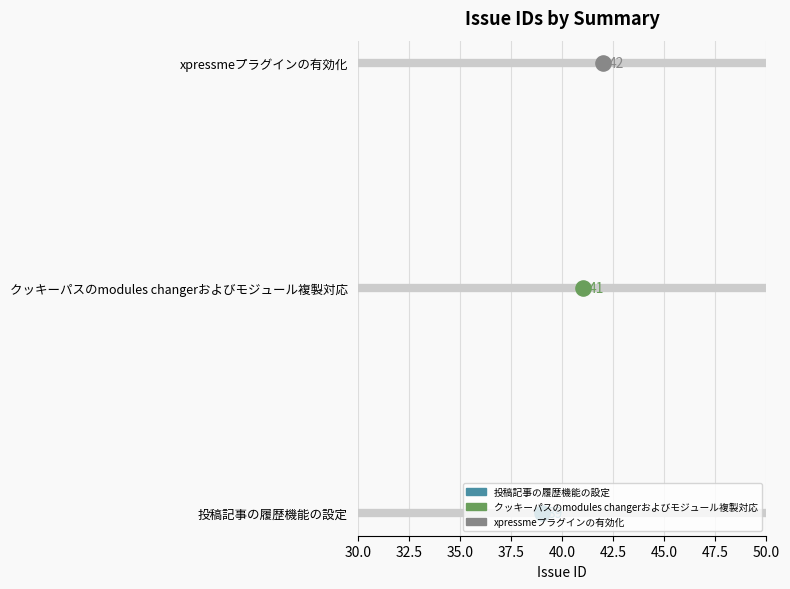

Between xpressmeプラグインの有効化 and 投稿記事の履歴機能の設定, which is larger?

xpressmeプラグインの有効化